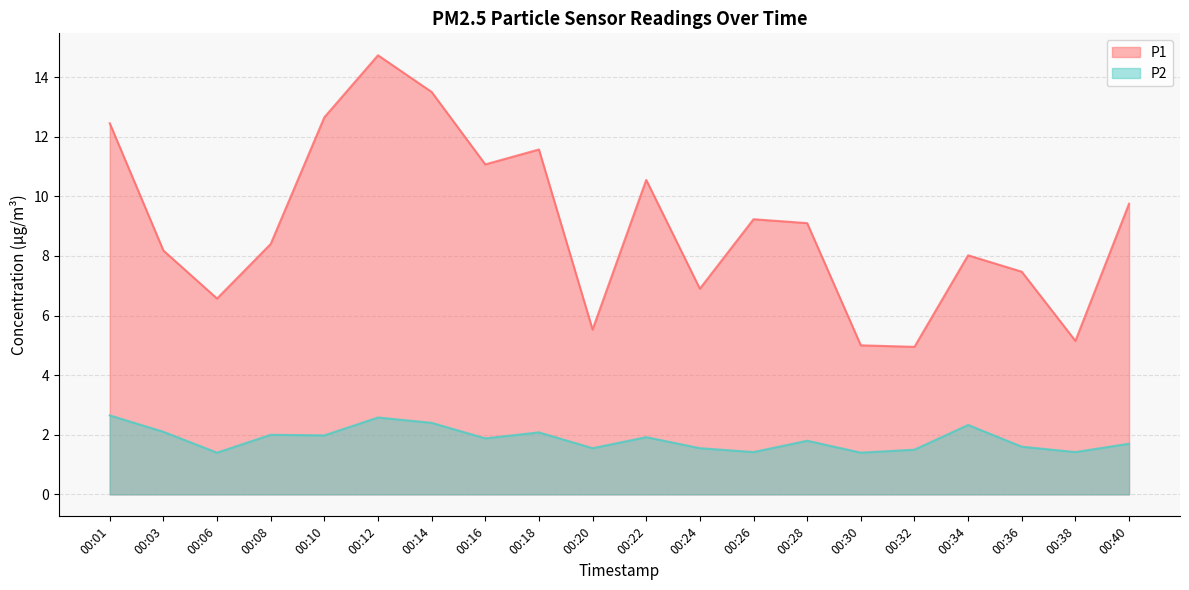

What is the approximate value of P2 at 00:24?

1.6